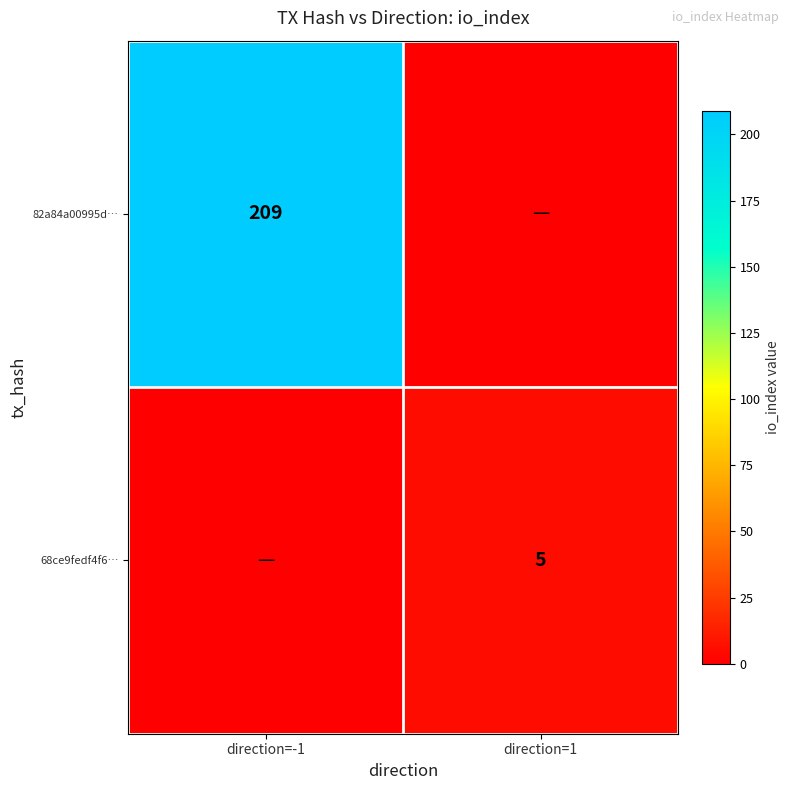

Which label corresponds to the largest value in the chart?

direction=-1